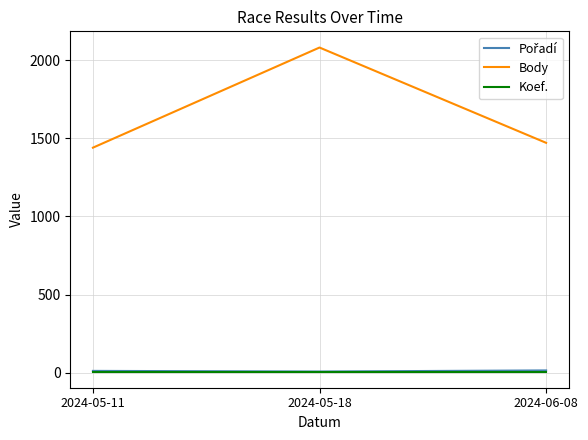

The value of Body at 2024-05-11 is 2014. True or false?

False